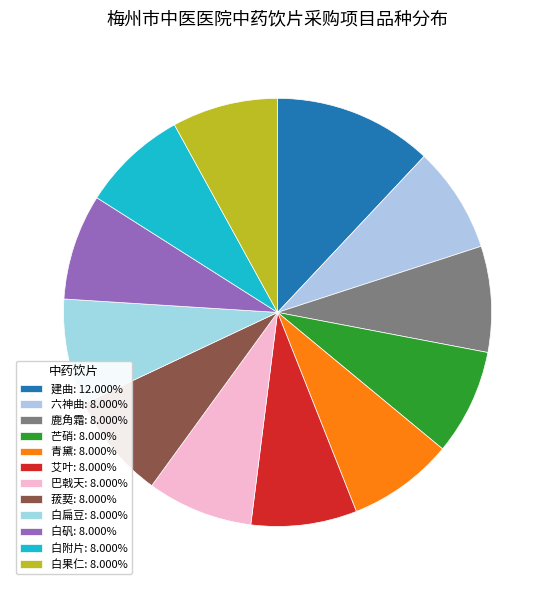

What percentage is the 建曲 slice, to the nearest percent?

12%